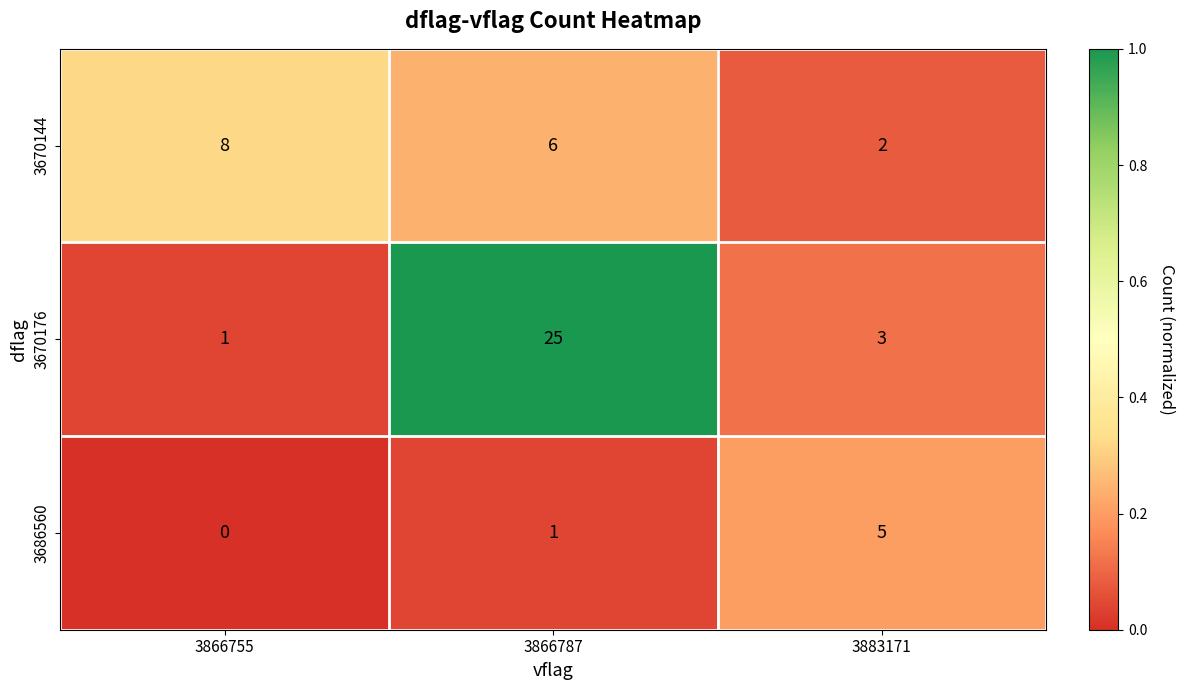

Rank the series at 3866755 from highest to lowest value.

3670144, 3670176, 3686560